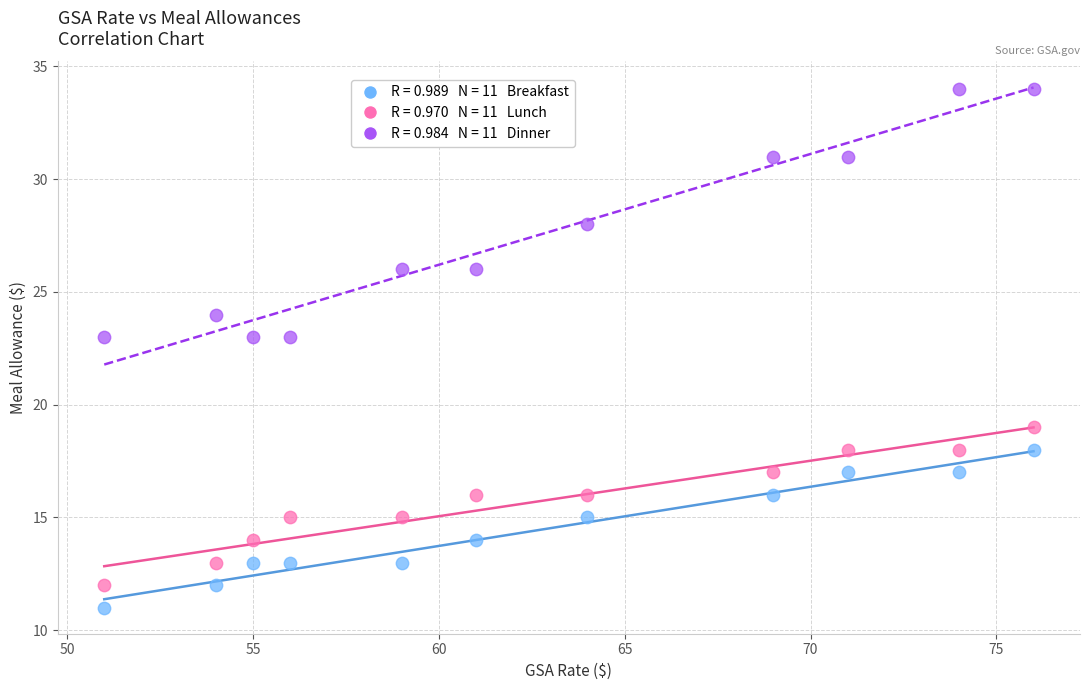

Across all data points, what is the range of X values (max minus min)?

25